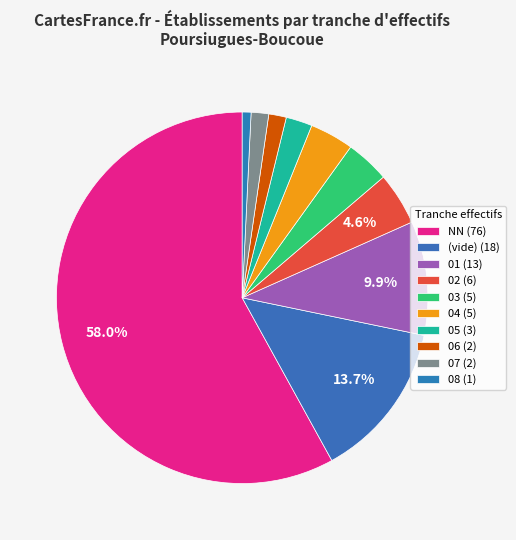

Which slice is the smallest?

08